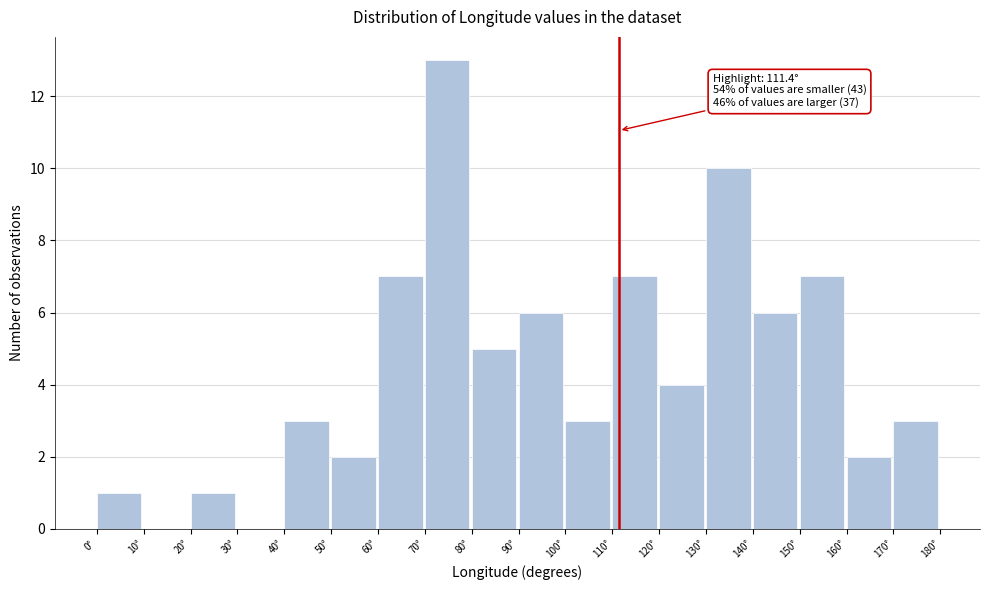

Over which range of the x-axis is the bar tallest?

70 to 80